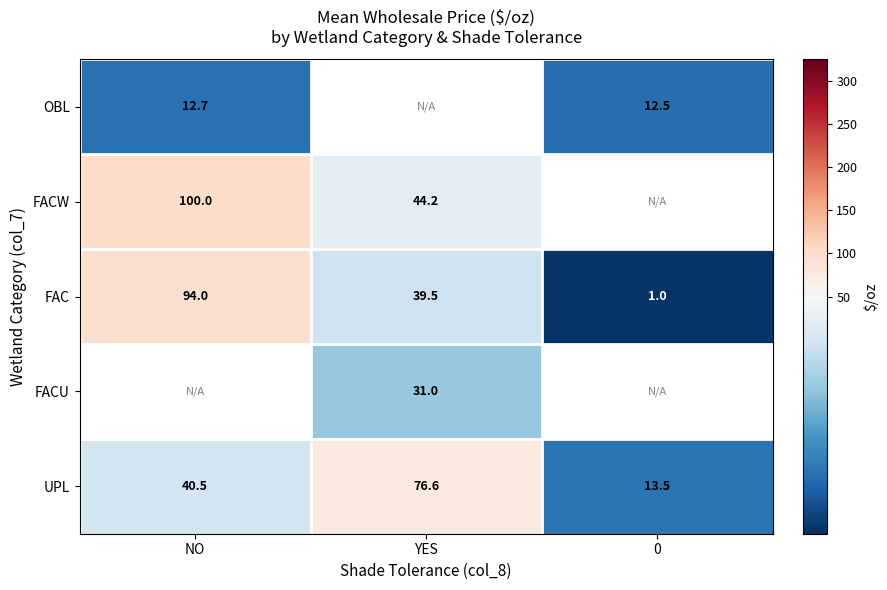

Where does the UPL series first go above 40?

NO